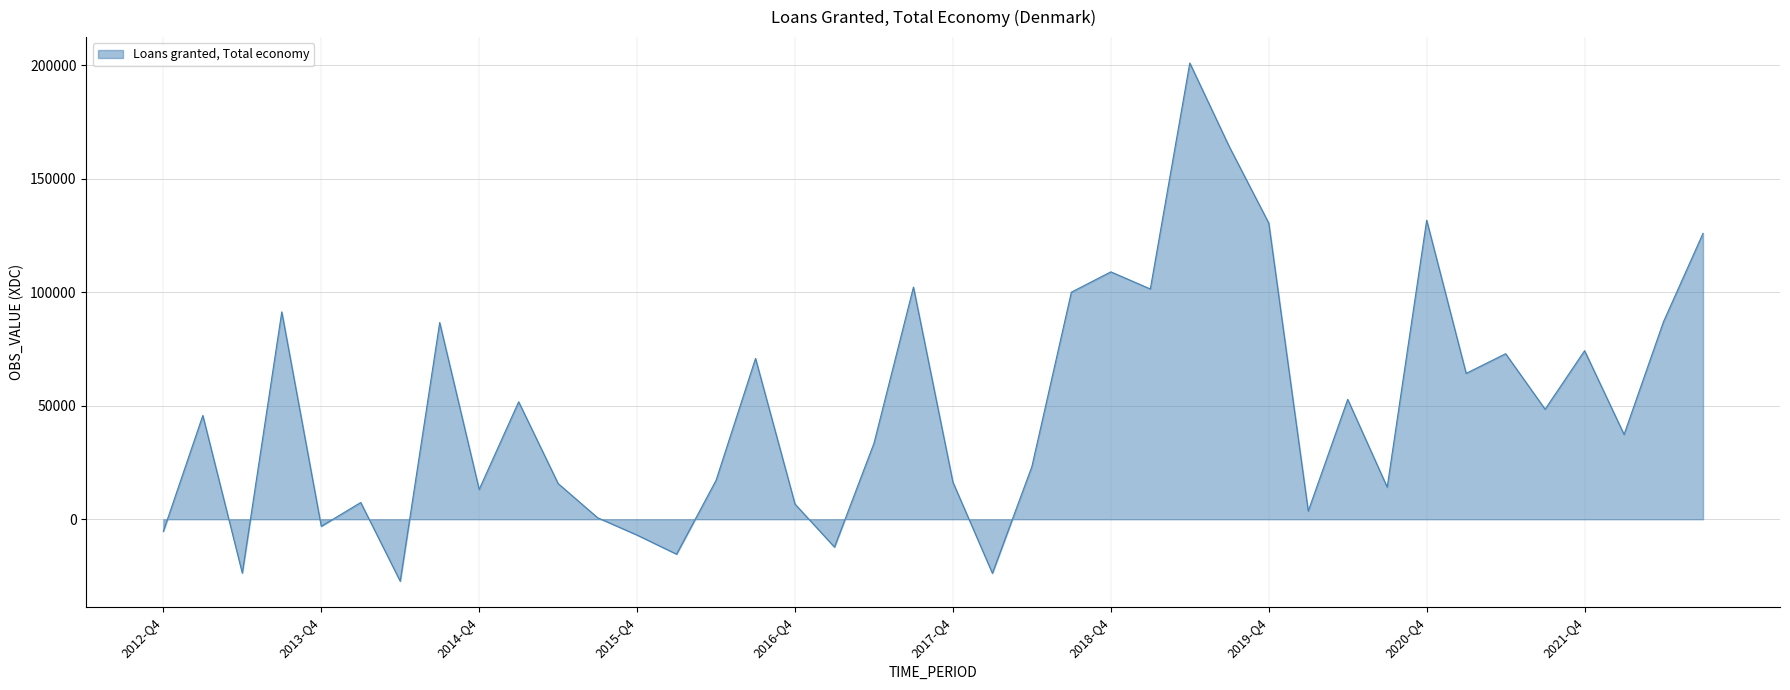

What is the difference between the maximum and minimum values?

228374